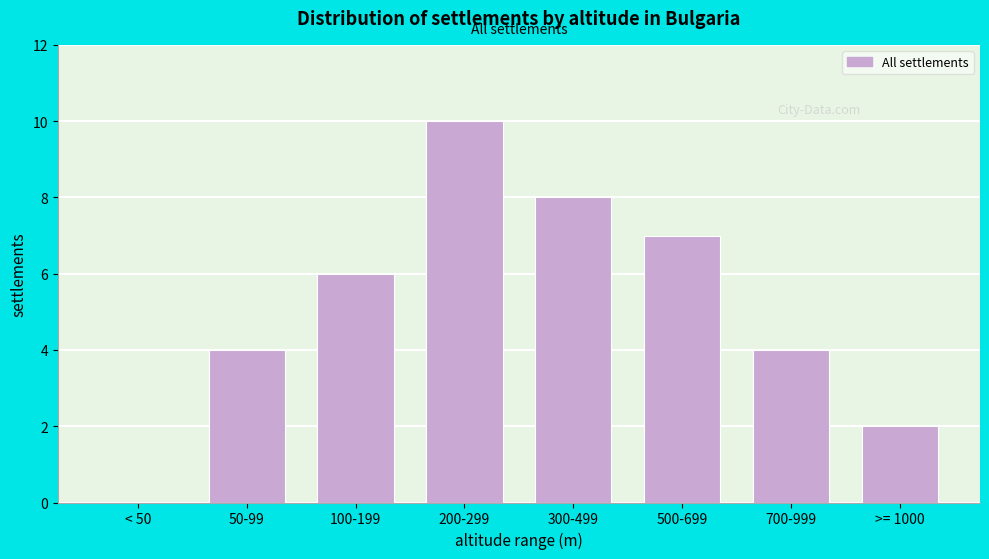

Reading right to left, what are all the values shown in this chart?

>= 1000=2	700-999=4	500-699=7	300-499=8	200-299=10	100-199=6	50-99=4	< 50=0